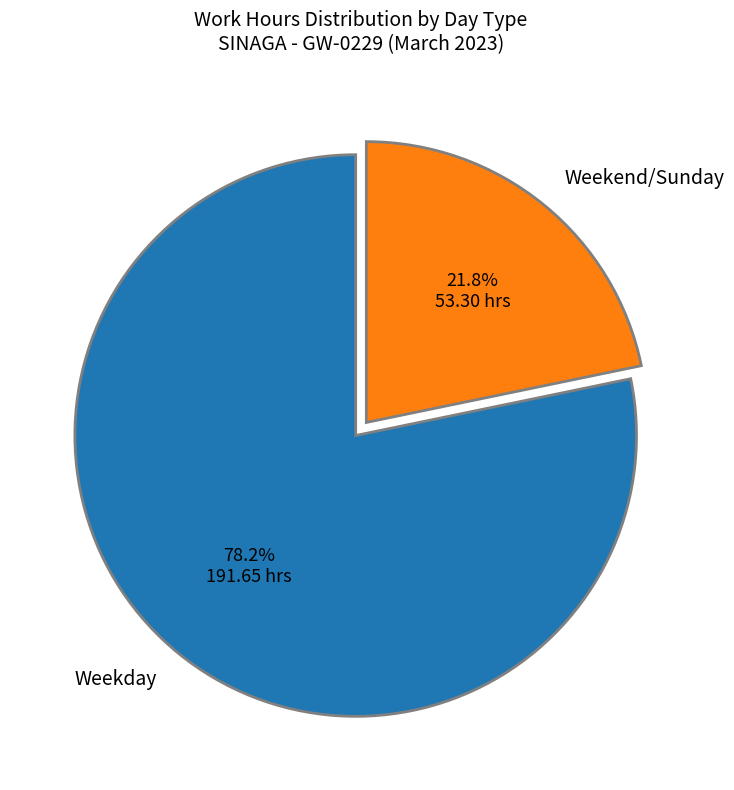

Which category accounts for the majority?

Weekday